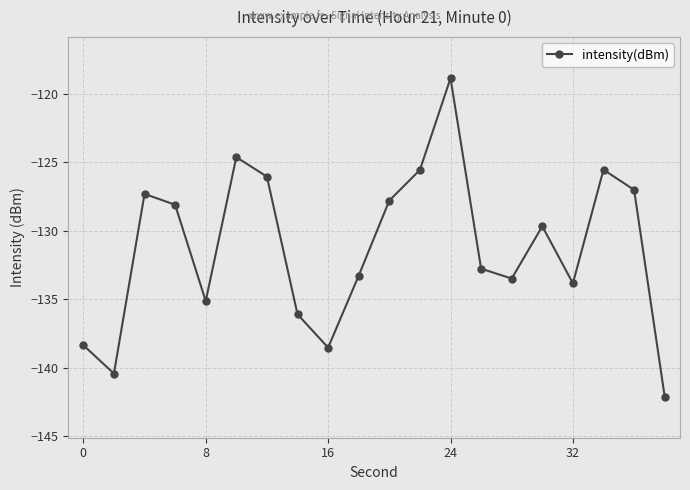

What is the minimum value shown in the chart?

-142.1